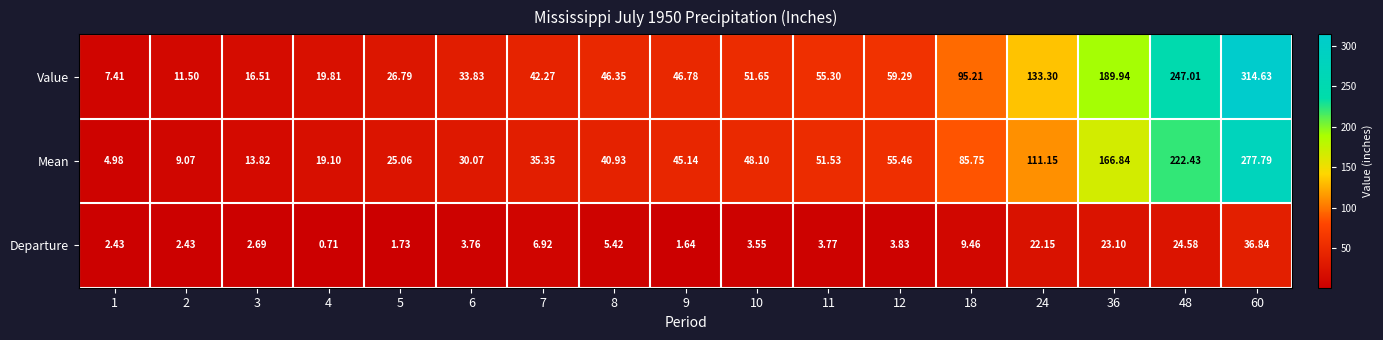

At which category does the chart reach its peak across all series?

60